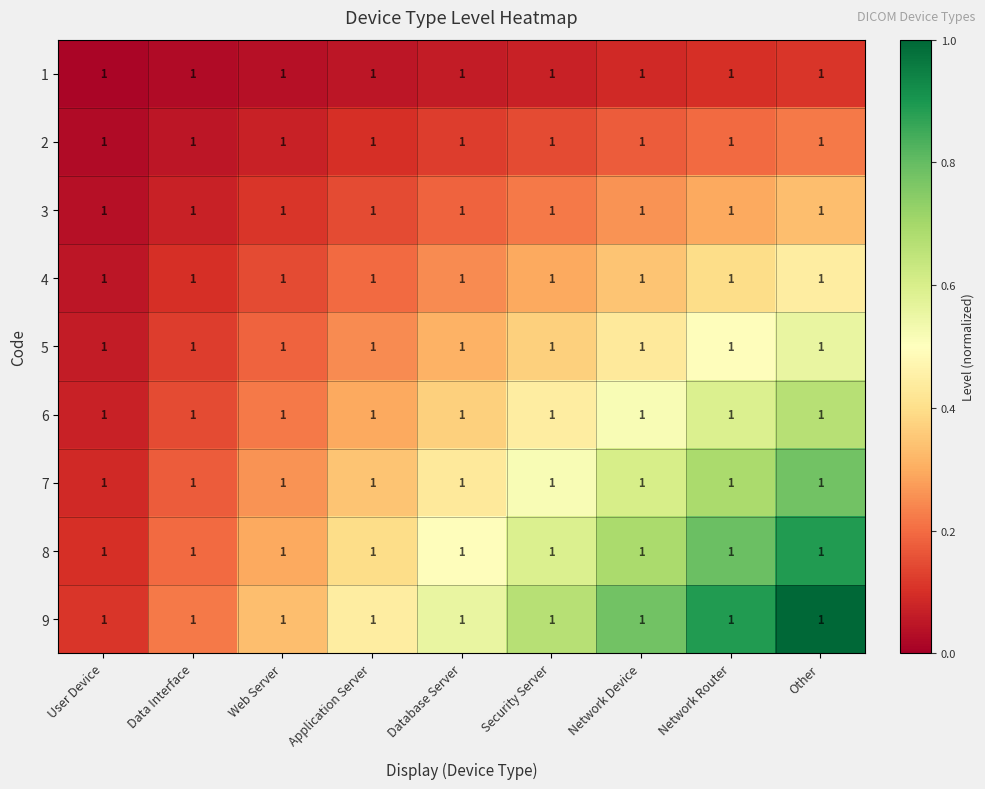

Between Security Server and Data Interface, which is larger?

Security Server